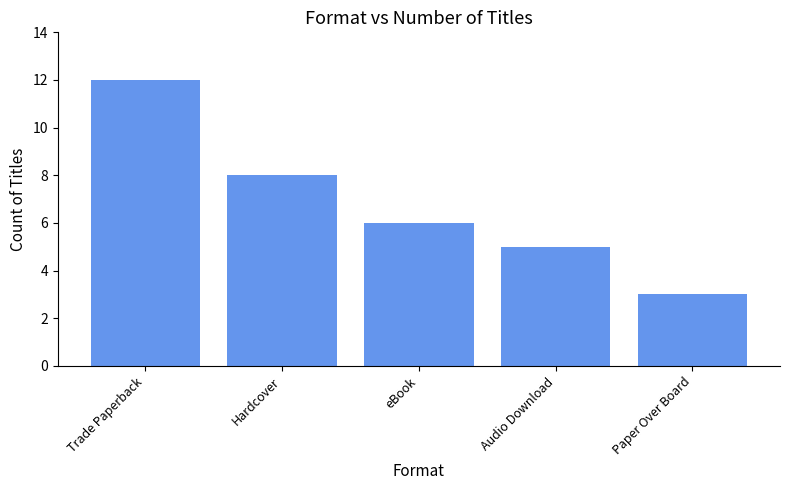

Reading left to right, what are all the values shown in this chart?

Trade Paperback=12	Hardcover=8	eBook=6	Audio Download=5	Paper Over Board=3